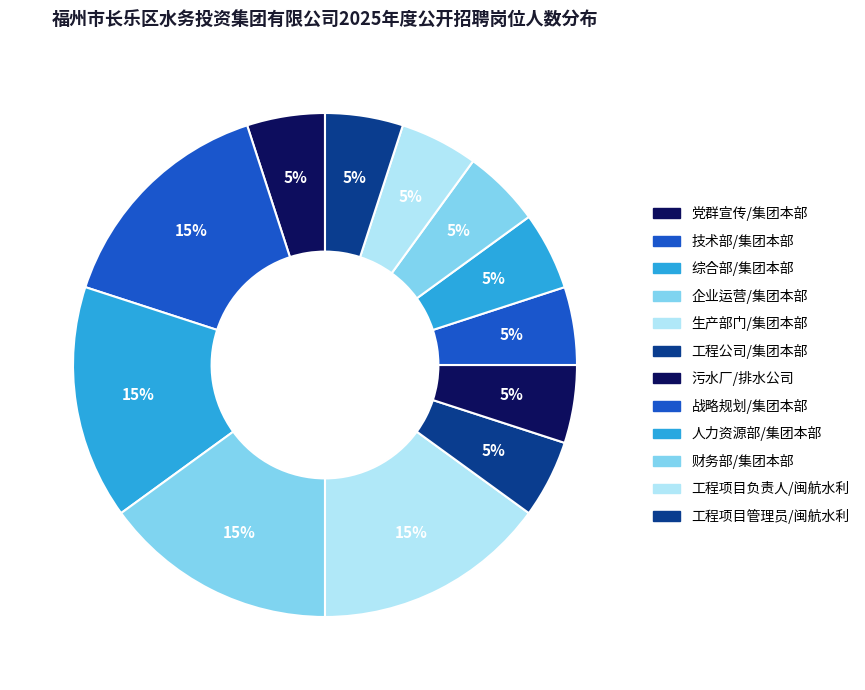

How many segments does this pie chart have?

12